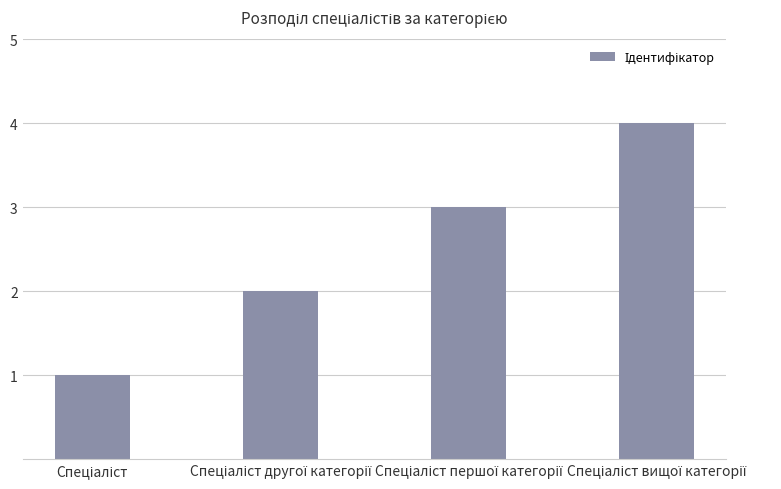

What is the greatest value displayed?

4